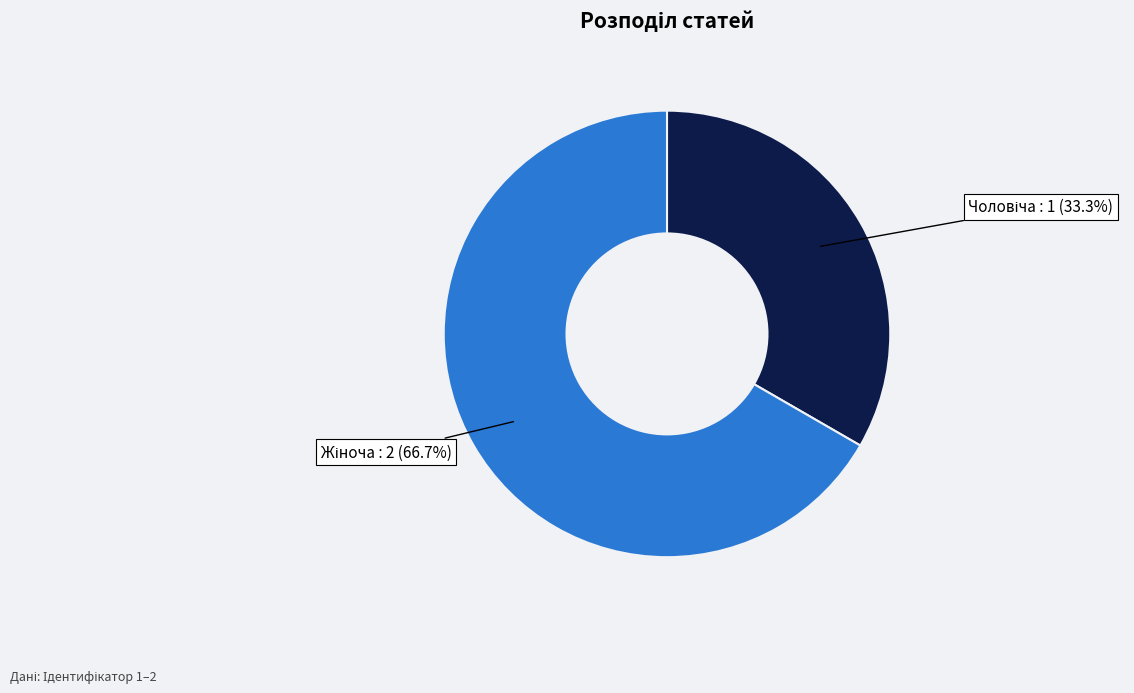

Does any single category account for the majority?

Yes